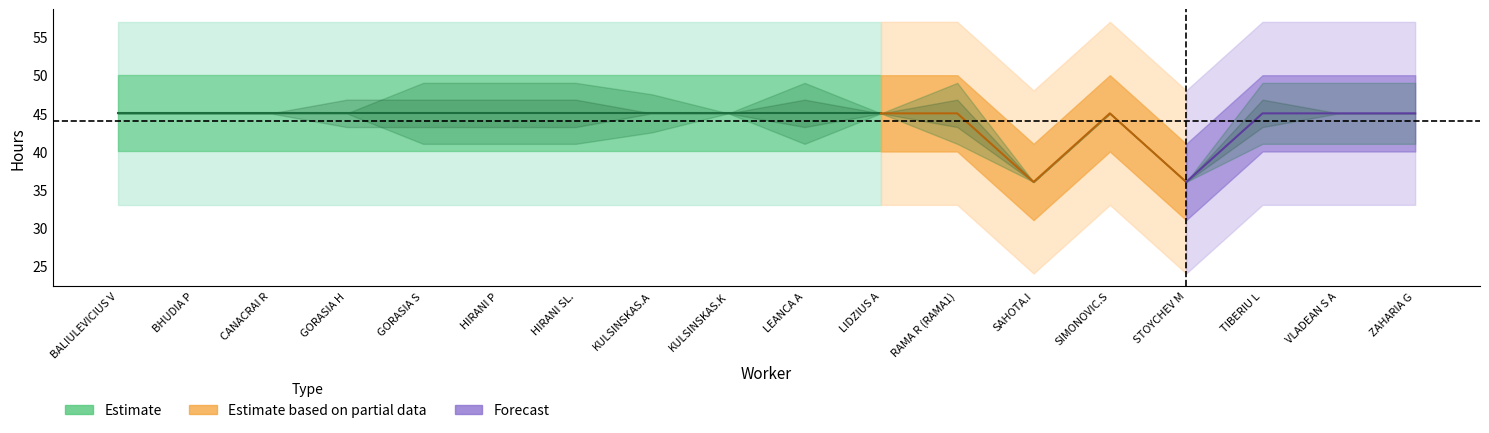

Rank the categories by X 1.5 value from highest to lowest.

GORASIA S, HIRANI P, HIRANI SL., LEANCA A, RAMA R (RAMA1), TIBERIU L, VLADEAN S A, ZAHARIA G, KULSINSKAS.A, BALIULEVICIUS V, BHUDIA P, CANACRAI R, GORASIA H, KULSINSKAS.K, LIDZIUS A, SAHOTA.I, SIMONOVIC.S, STOYCHEV M